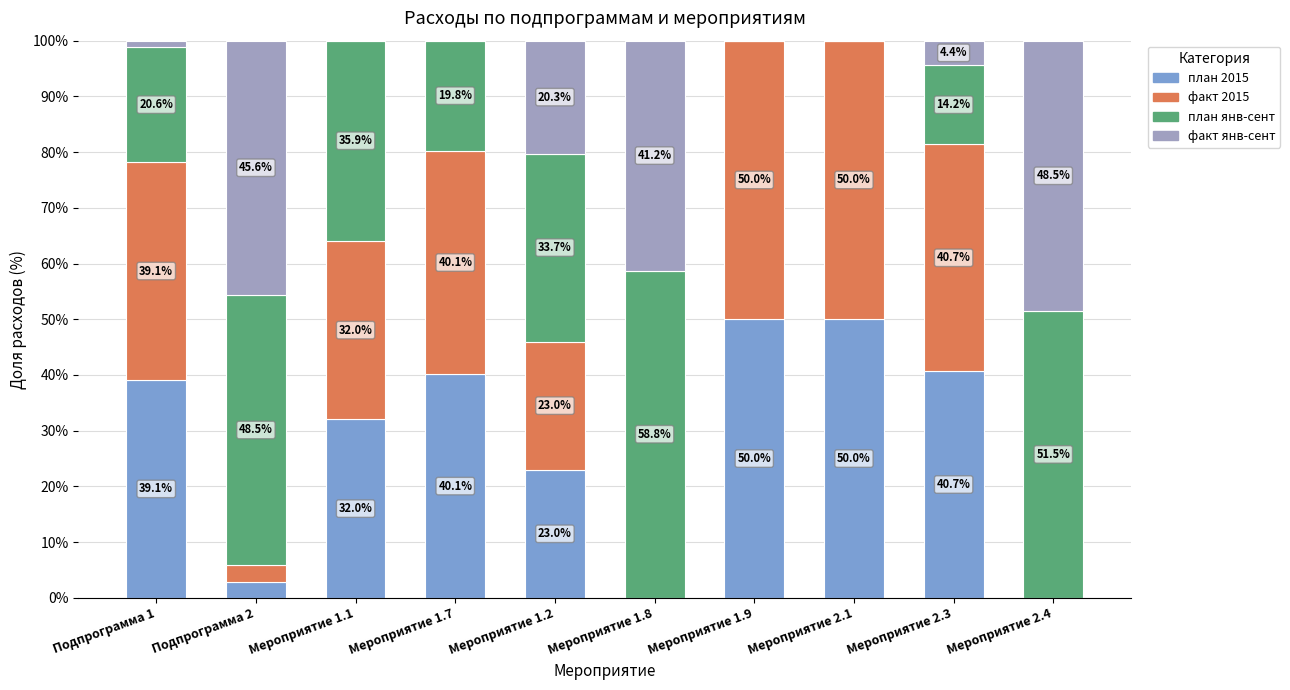

What is the highest value of the план 2015 series?

50.0